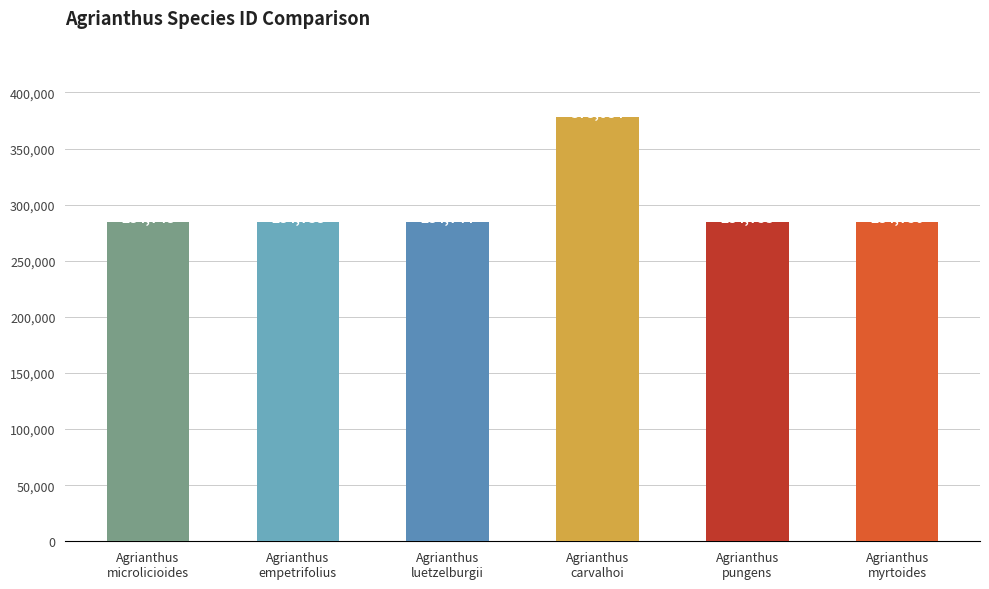

What is the change in value from Agrianthus
pungens to Agrianthus
myrtoides?

-3